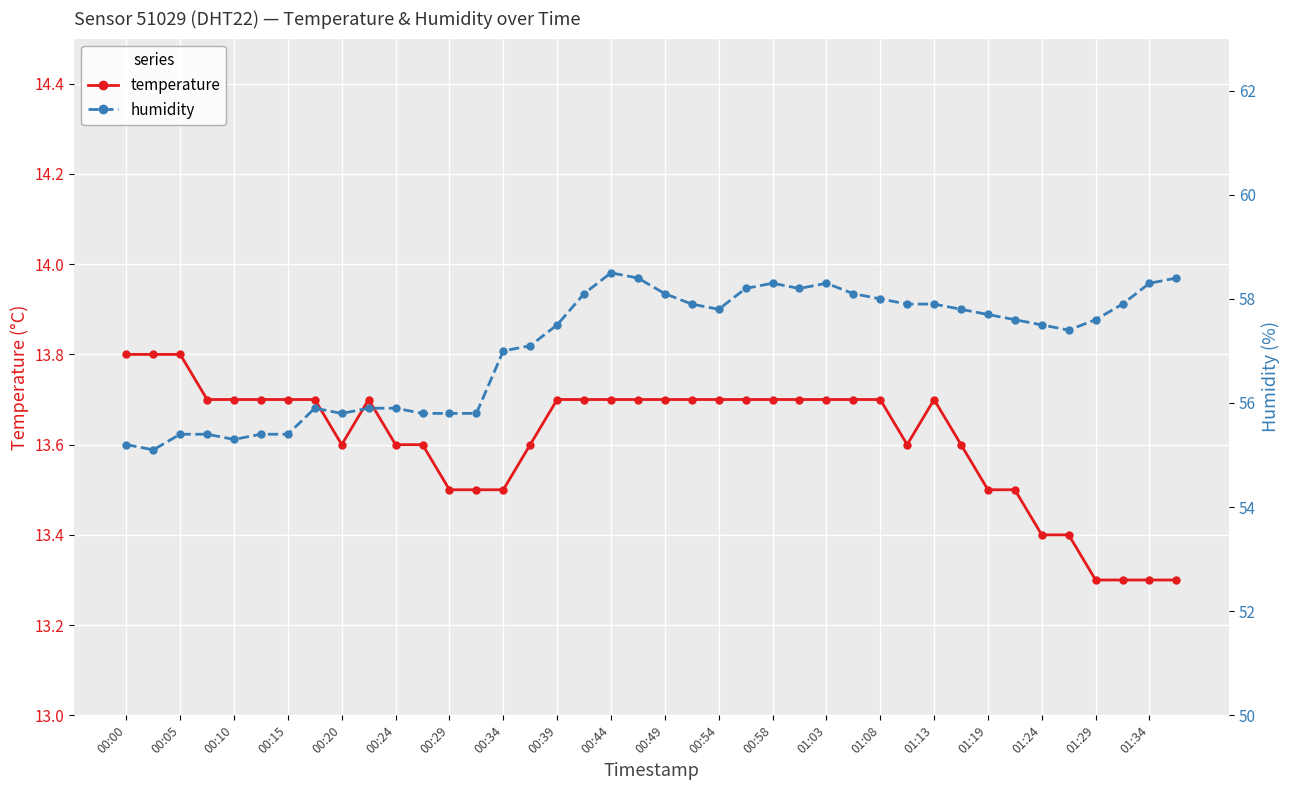

How many lines are shown in the chart?

2